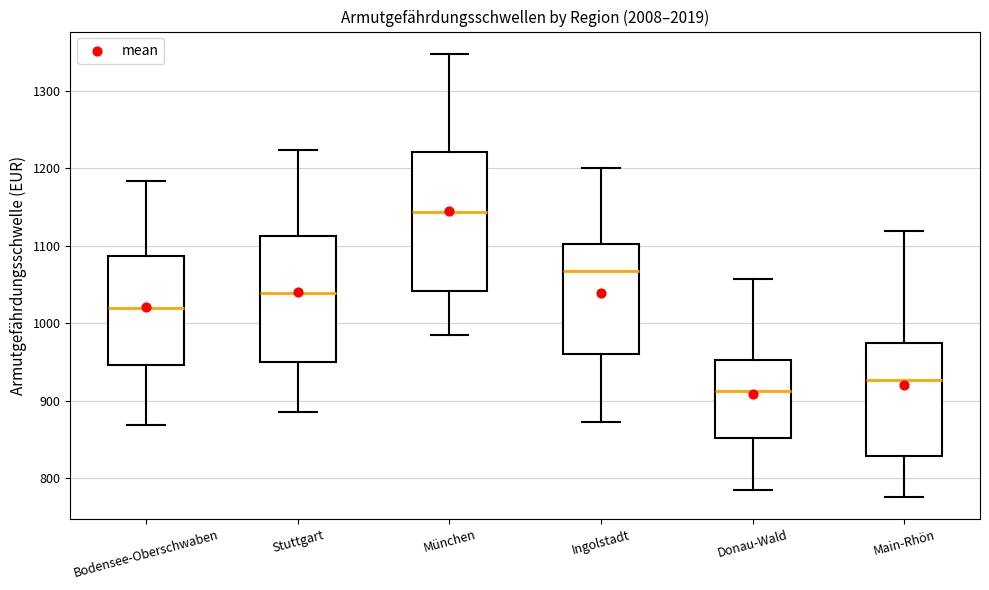

Where does the upper whisker of the box for Ingolstadt end on the y-axis? The values are not printed on the chart, so give them approximately, as read against the axis.

1200